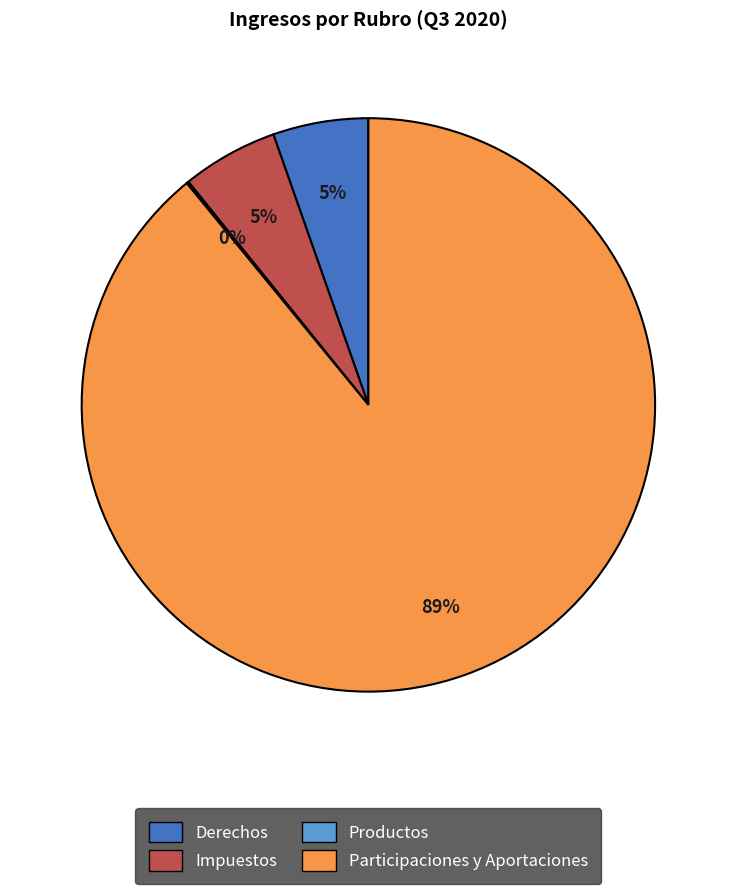

Does Participaciones y Aportaciones account for over 50% of the chart?

Yes